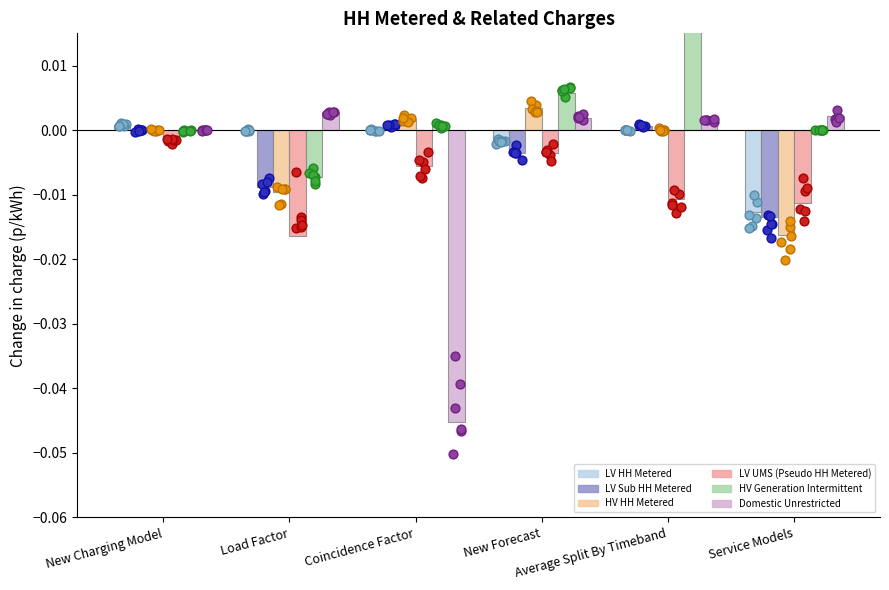

Is the value of HV Generation Intermittent at Average Split By Timeband greater than the value of LV HH Metered at Load Factor?

Yes